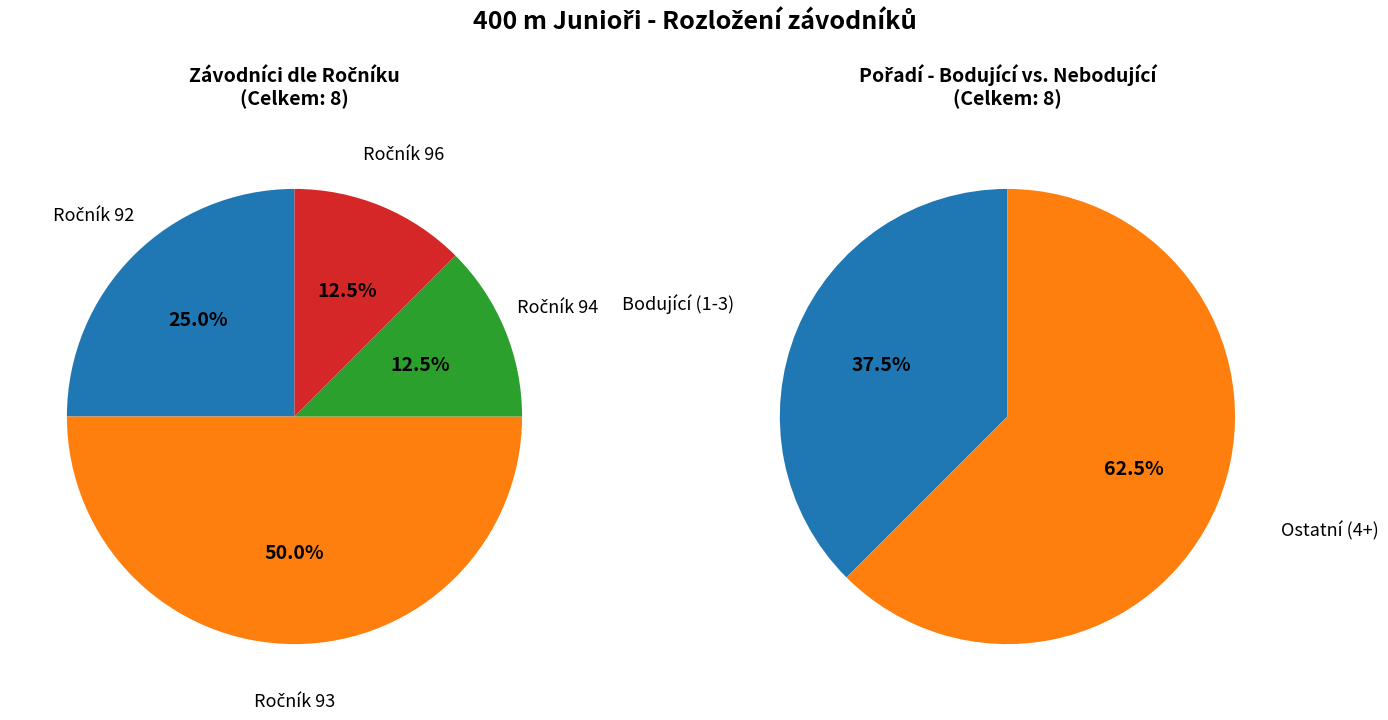

How many segments does this pie chart have?

4